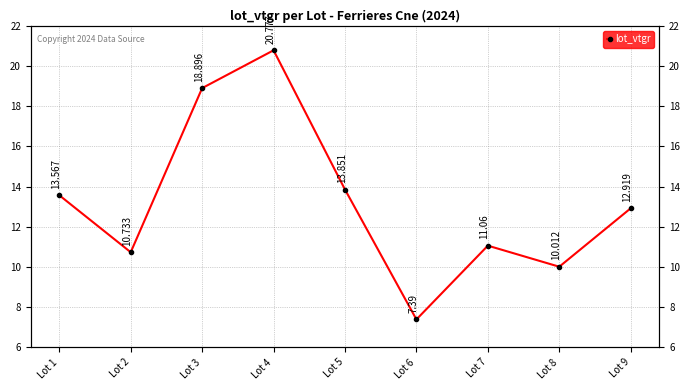

How many categories are shown in the chart?

9